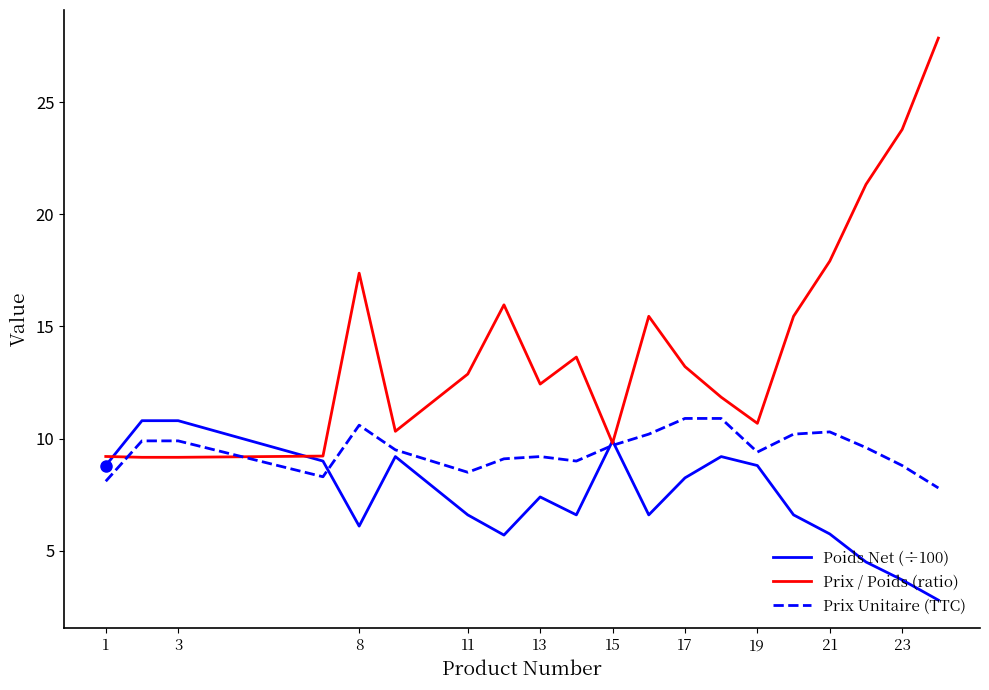

At how many categories does at least one series exceed 21?

3